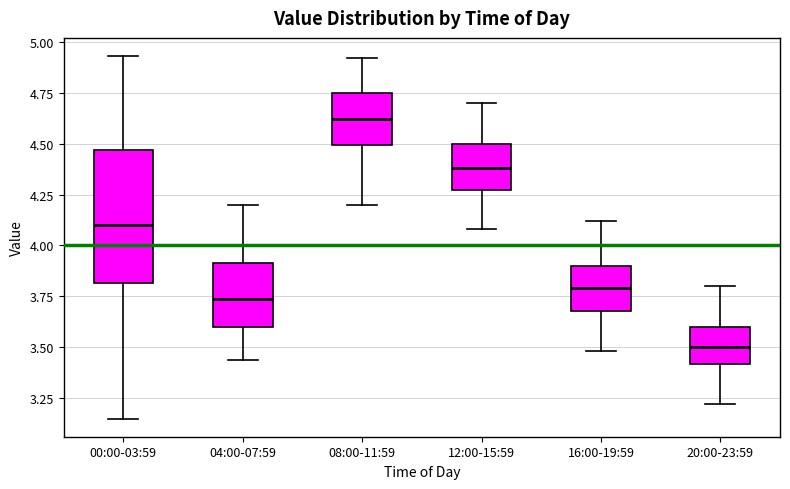

Where is the upper edge of the box for 12:00-15:59 on the y-axis? The values are not printed on the chart, so give them approximately, as read against the axis.

4.50